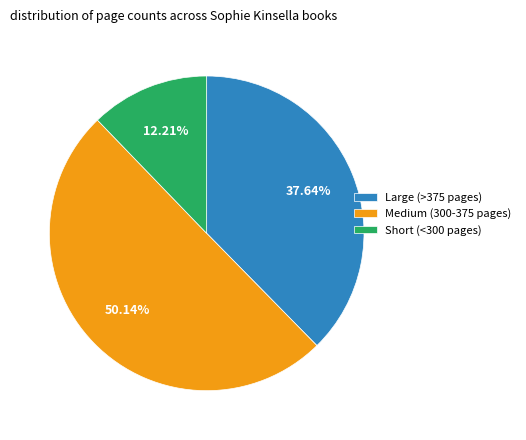

Count the number of slices in the pie.

3